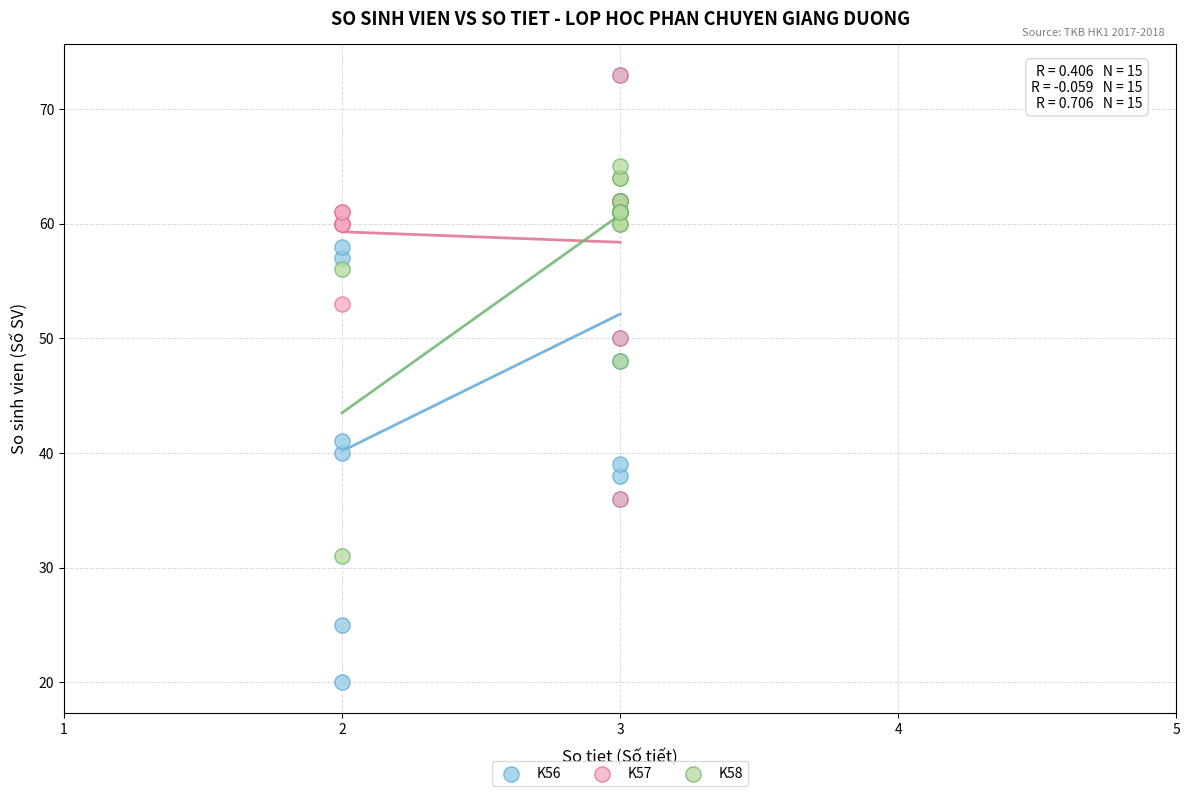

What are all the series names shown in the legend?

K56, K57, K58